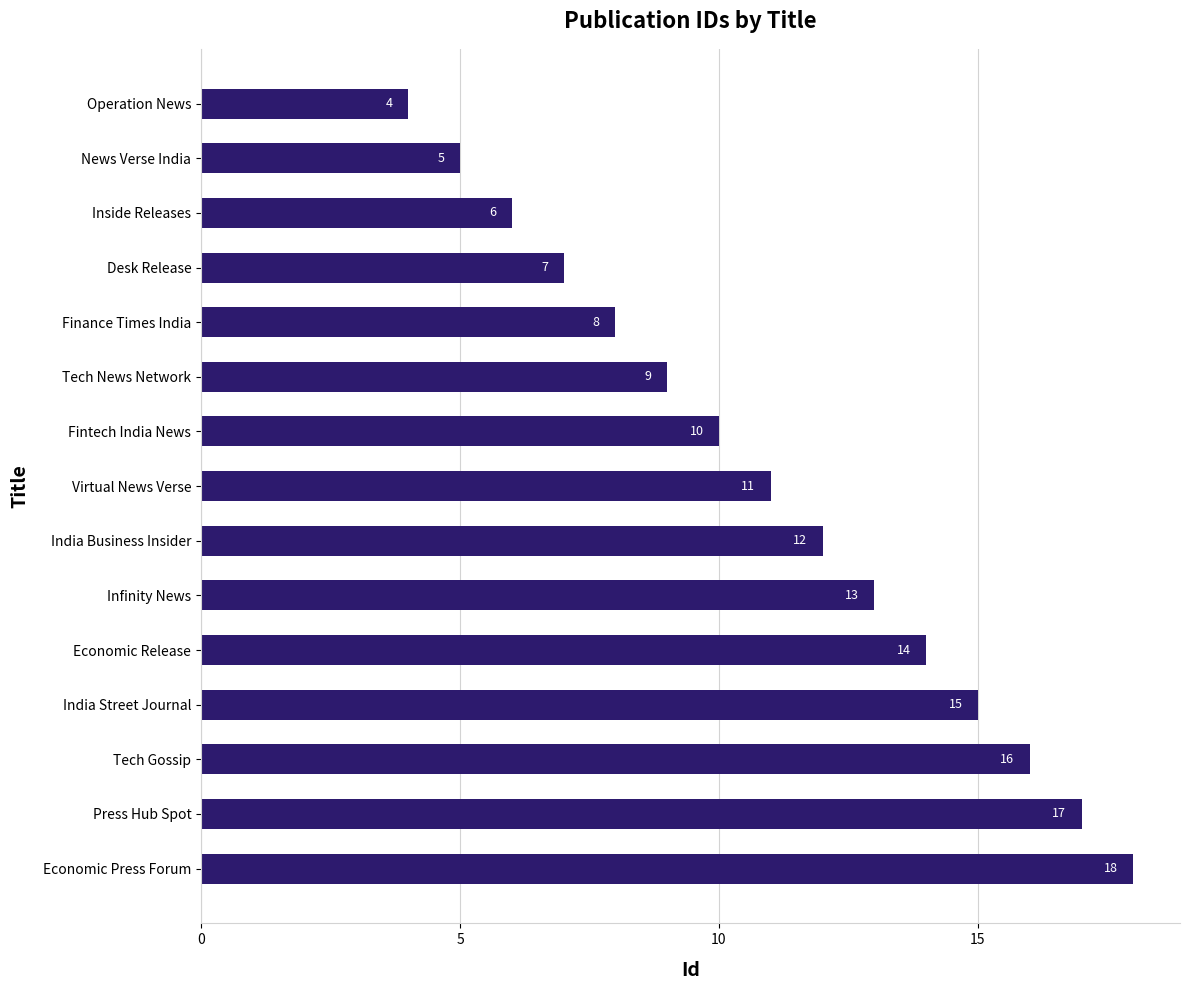

The chart shows a value of 3 at India Street Journal. True or false?

False